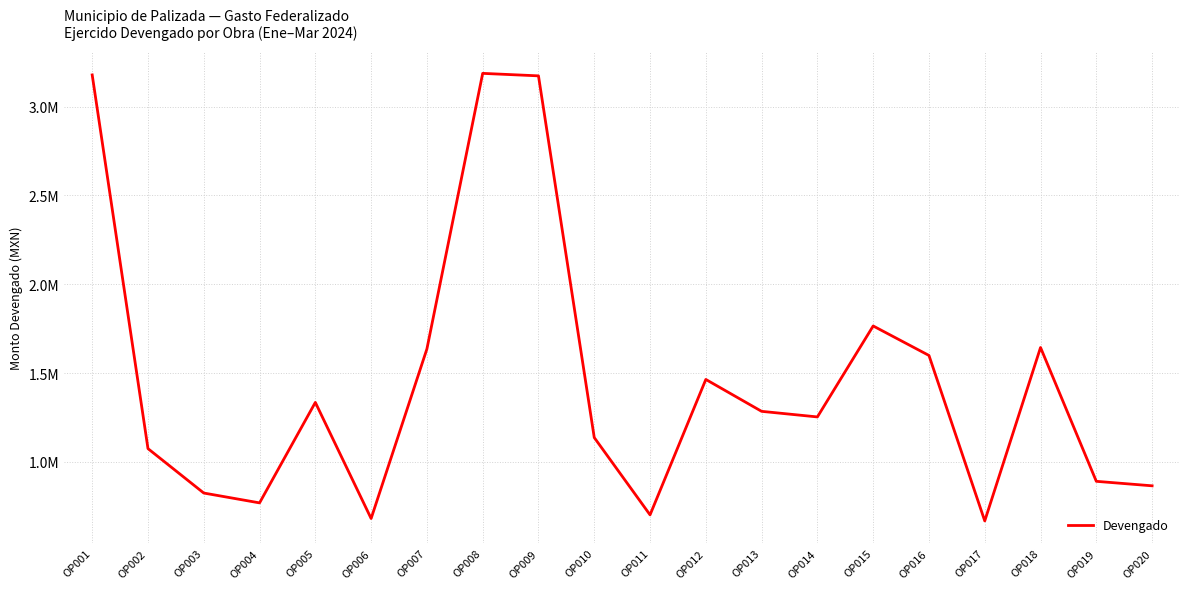

True or false: the data has more than 0 interior local peaks.

True